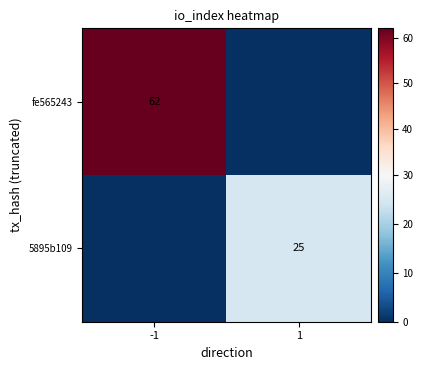

Between 1 and -1, which is larger?

-1